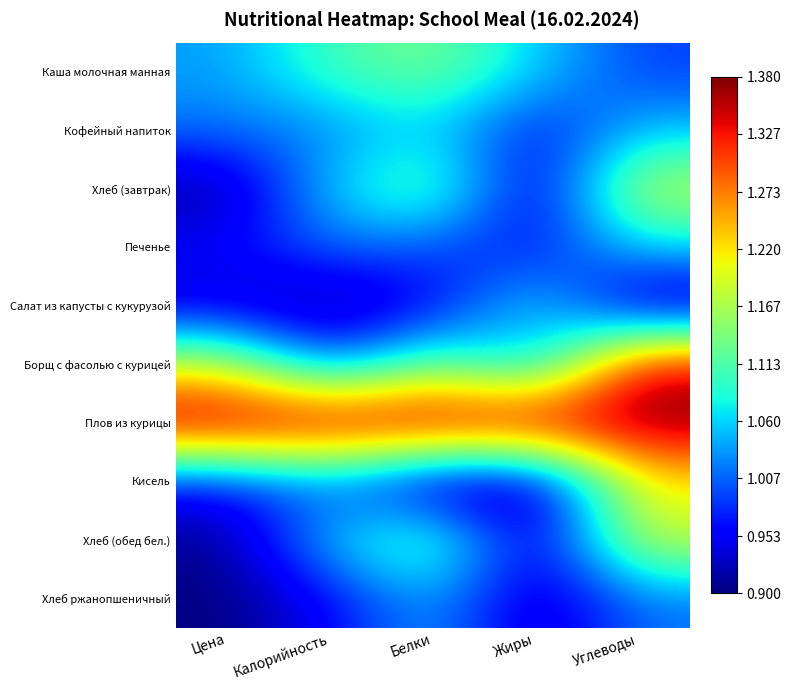

Count the number of categories in the chart.

5